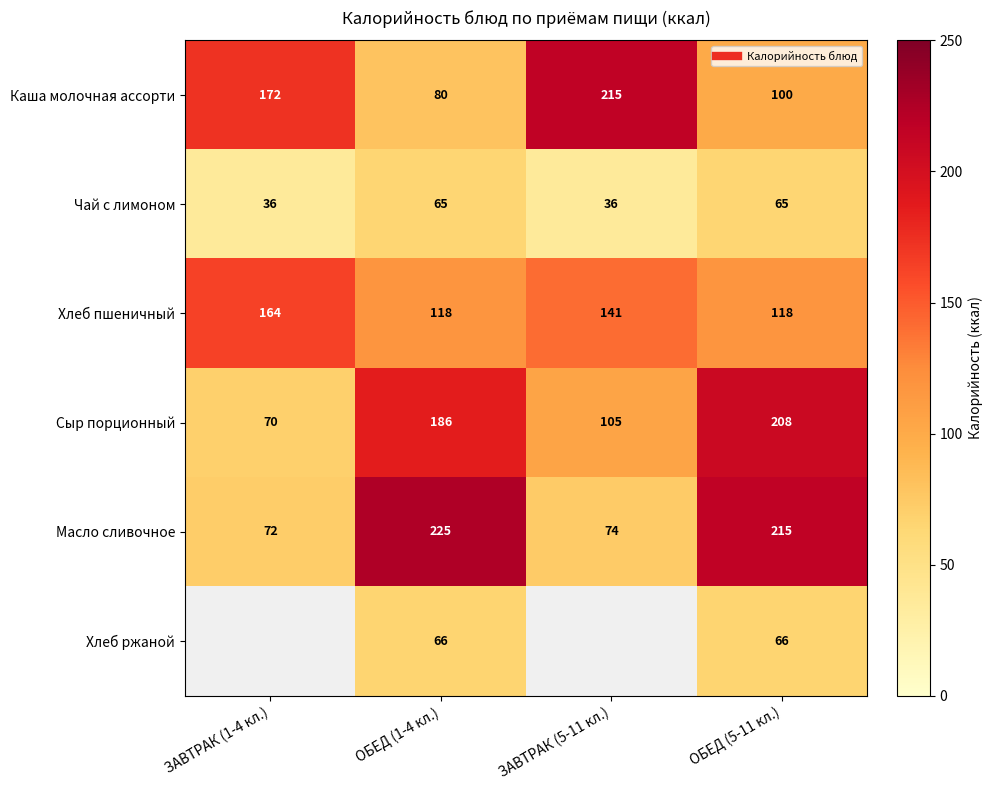

Which series has the widest spread of values?

Масло сливочное